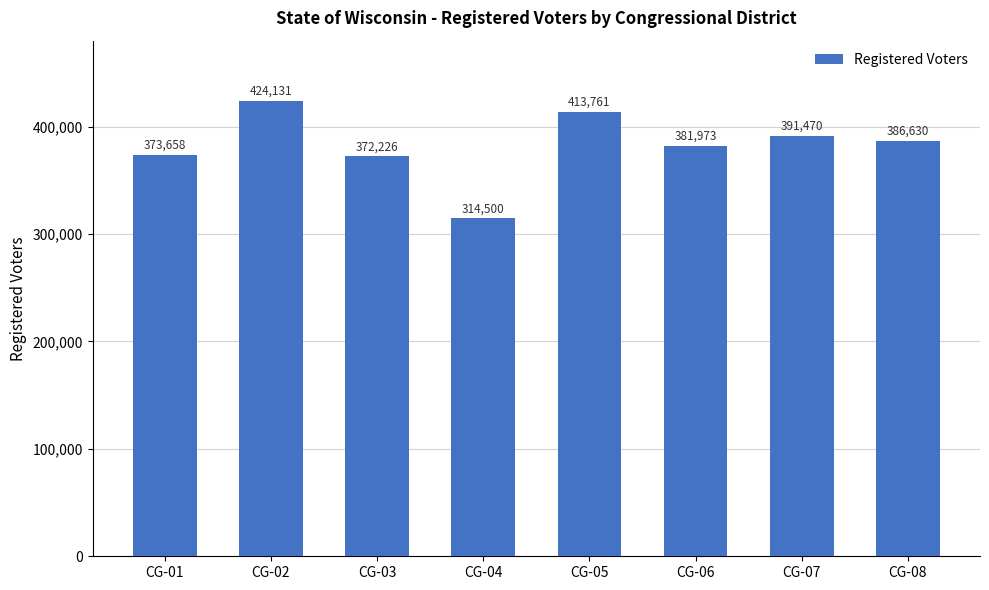

What is the value of the 8th bar from the left?

386630